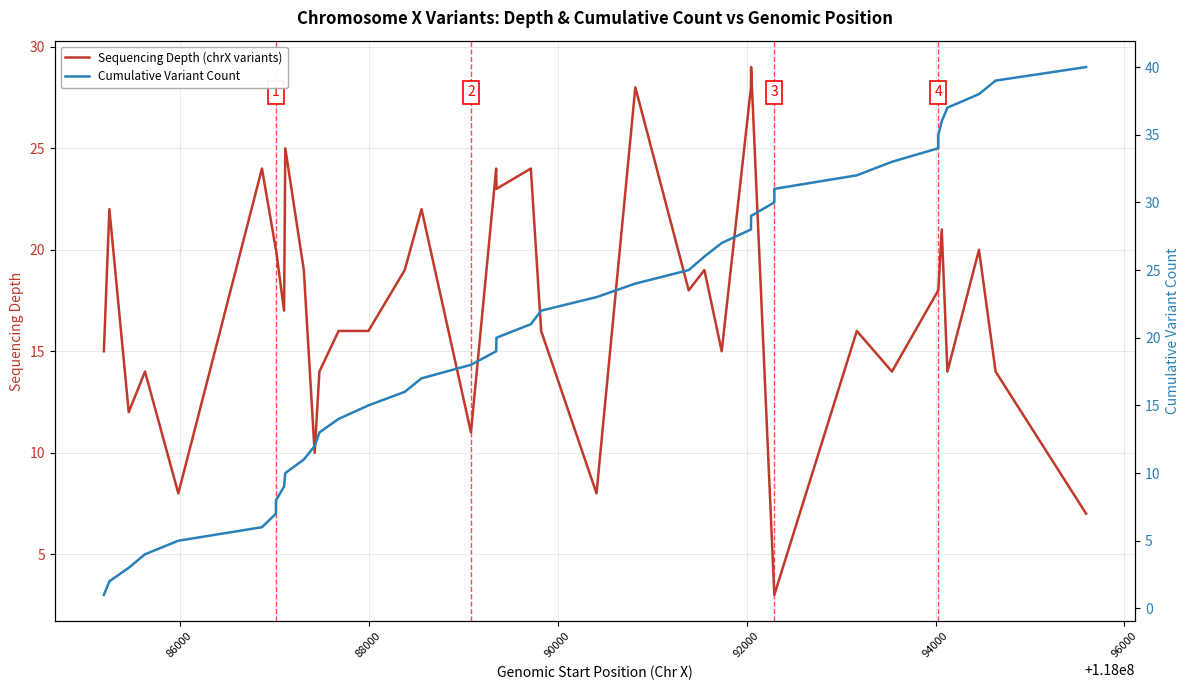

The Cumulative Variant Count series shows 11 at 17. True or false?

False